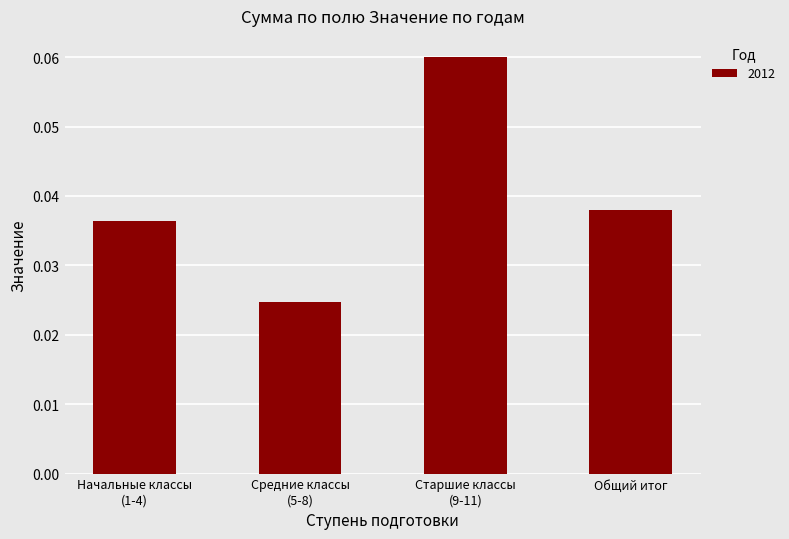

Count the values in the range 0 to 1.

4